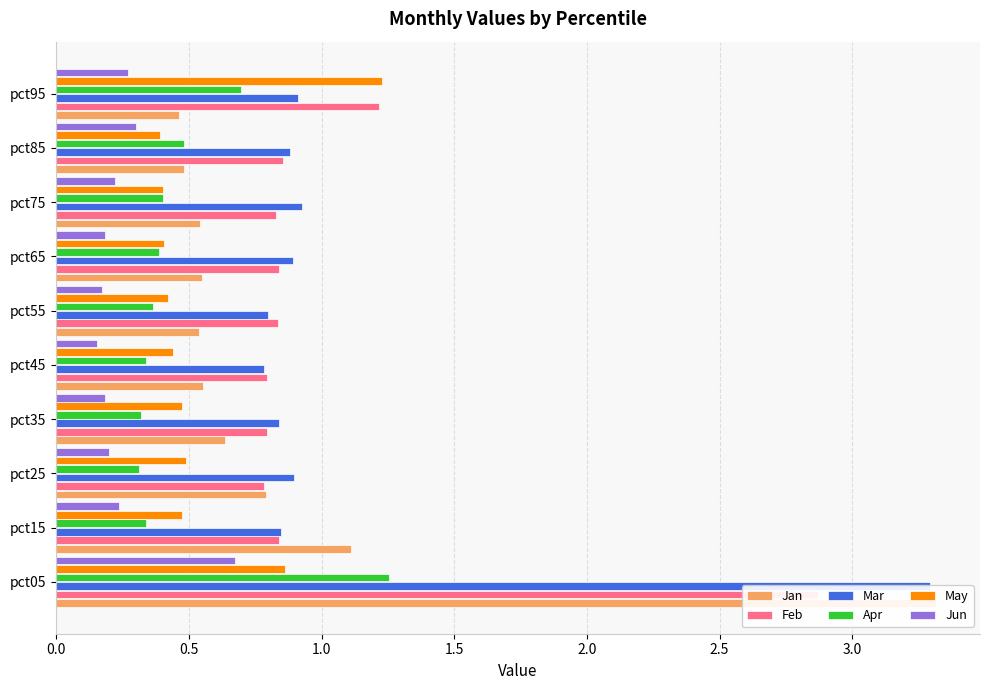

How many distinct data groups are displayed?

6